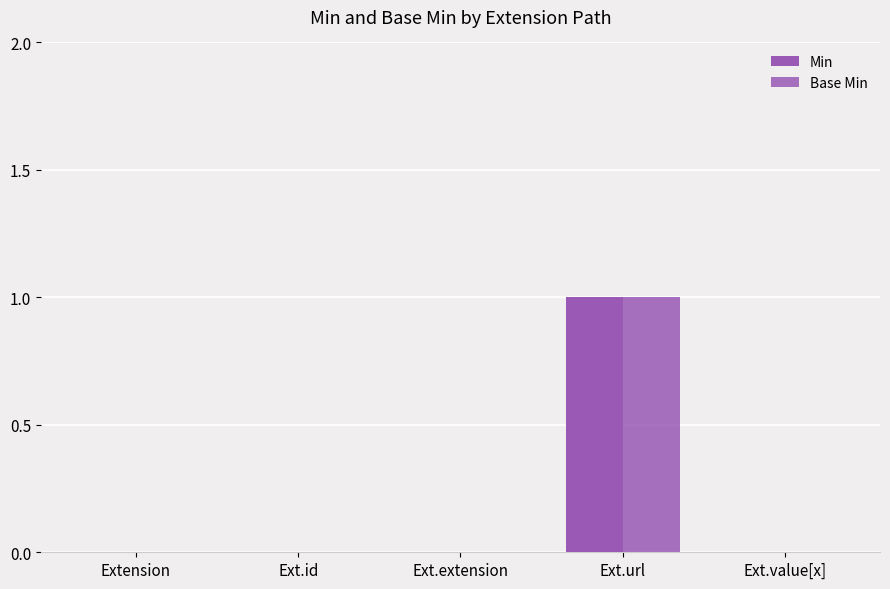

The value of Base Min at Ext.url is 1. True or false?

True